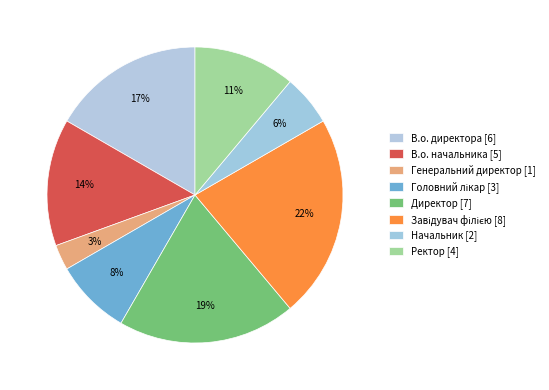

The Директор slice represents 11% of the pie. True or false?

False